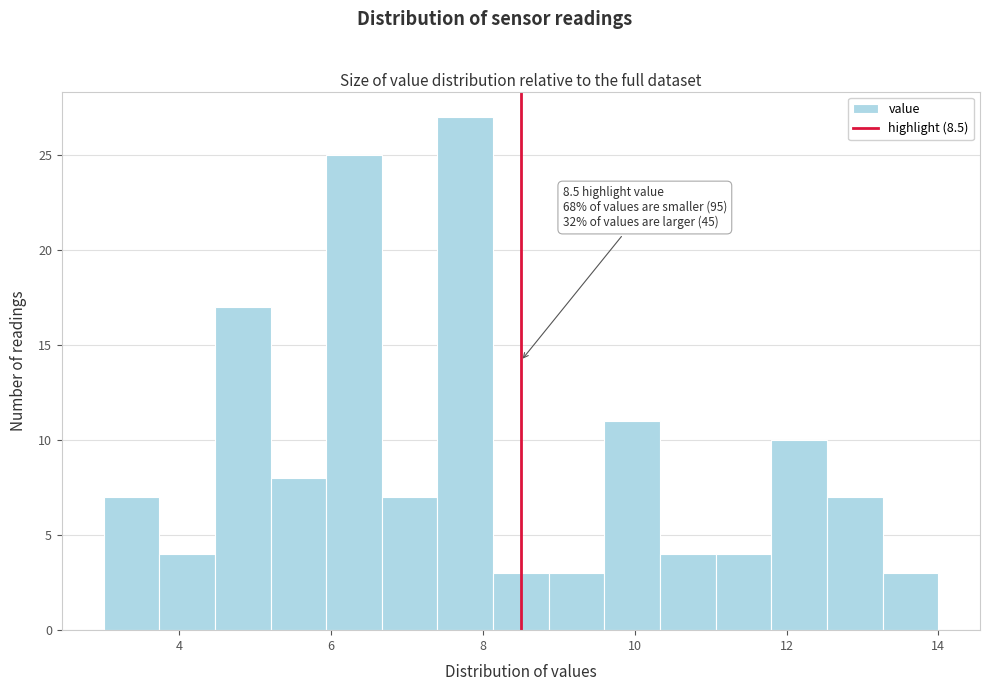

Read against the x-axis, roughly where is the centre of the tallest bar?

7.8